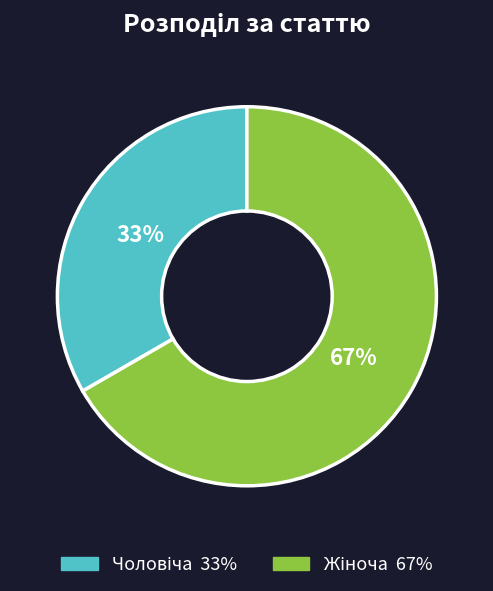

How many segments does this pie chart have?

2